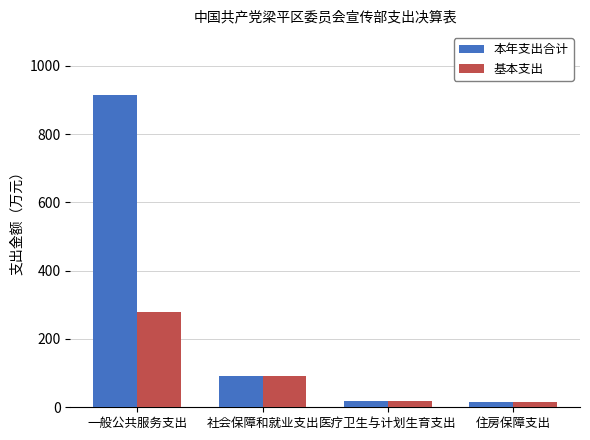

What is the total value across all series at 医疗卫生与计划生育支出?

37.0